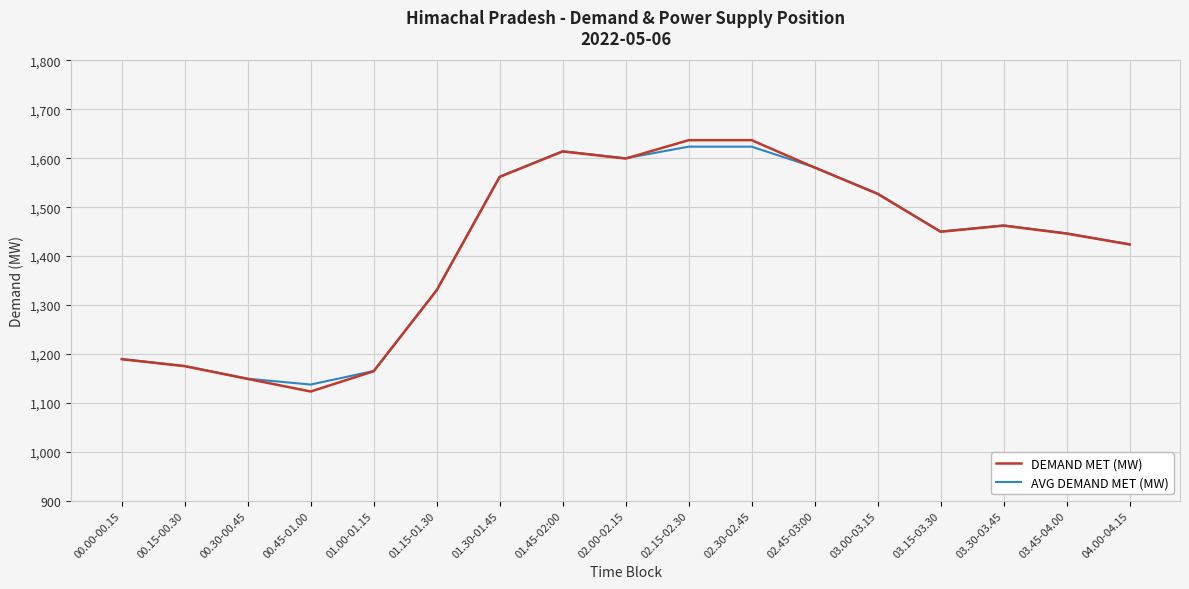

Is this an area chart (filled region under the line)?

No